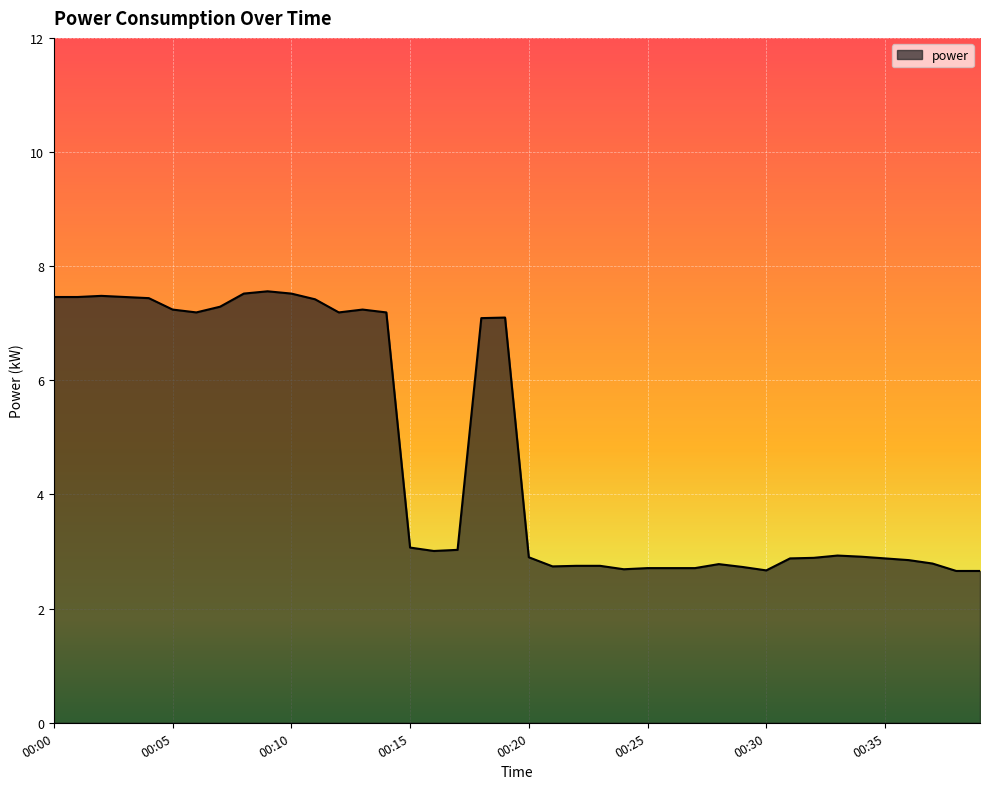

What is the smallest value displayed?

2.7